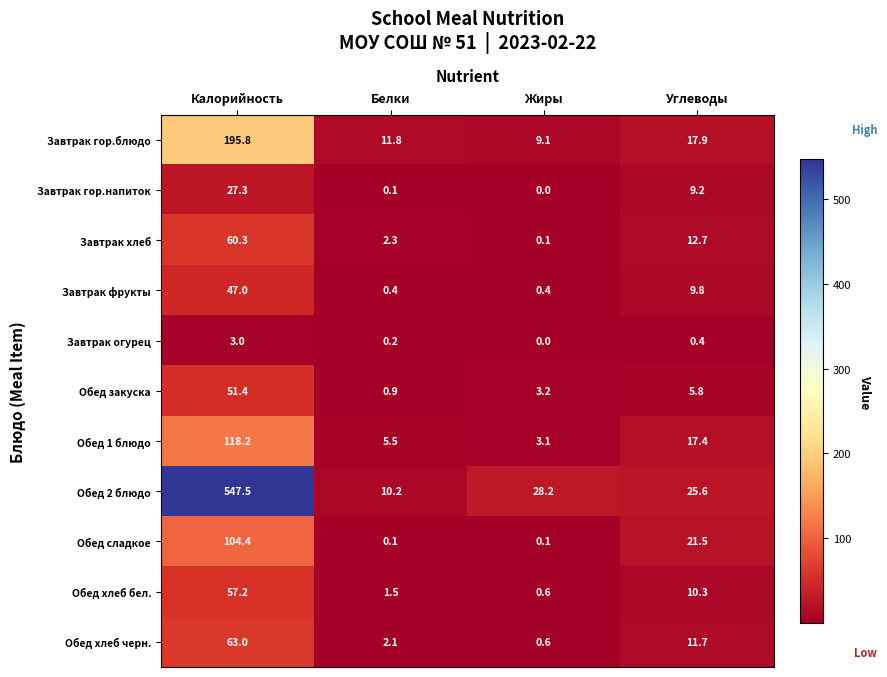

How many positive values does the Завтрак огурец series have?

3